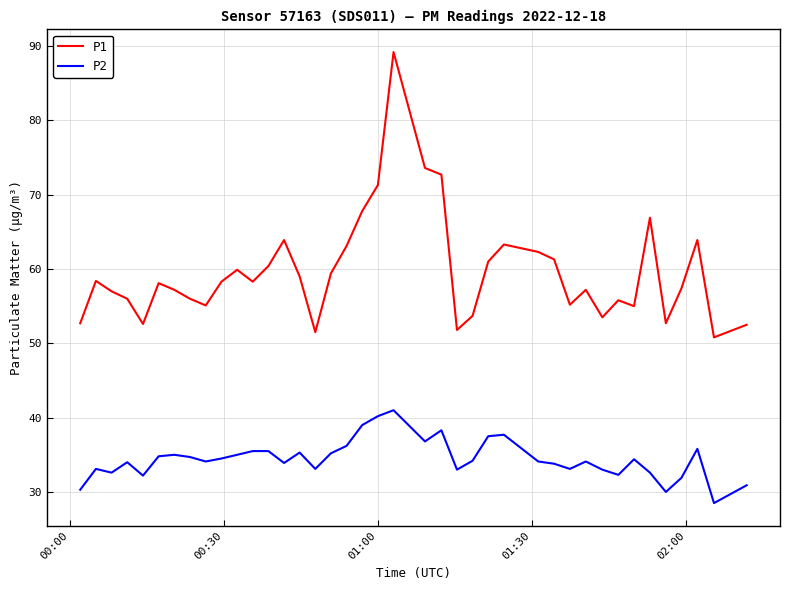

What is the maximum value shown in the chart?

89.2